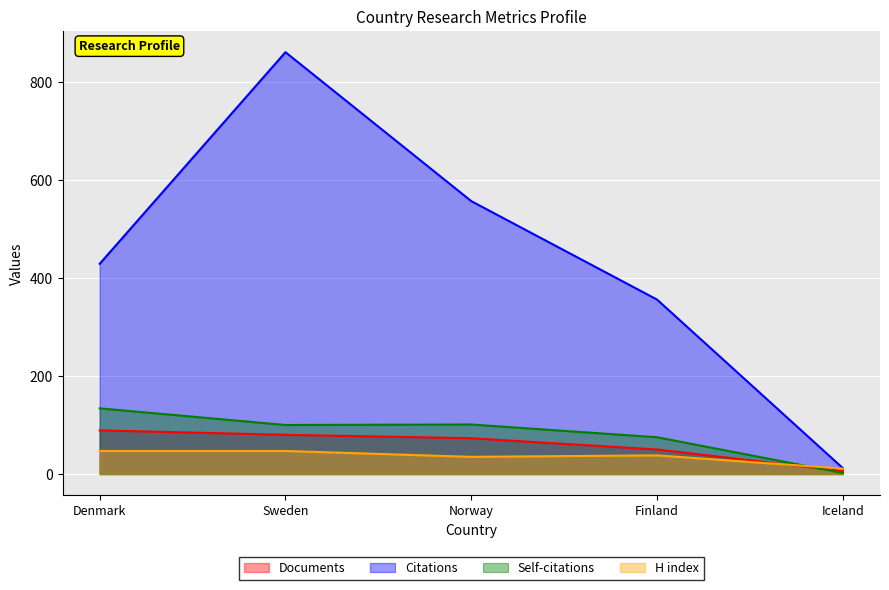

Does the chart display data point markers on the line(s)?

No